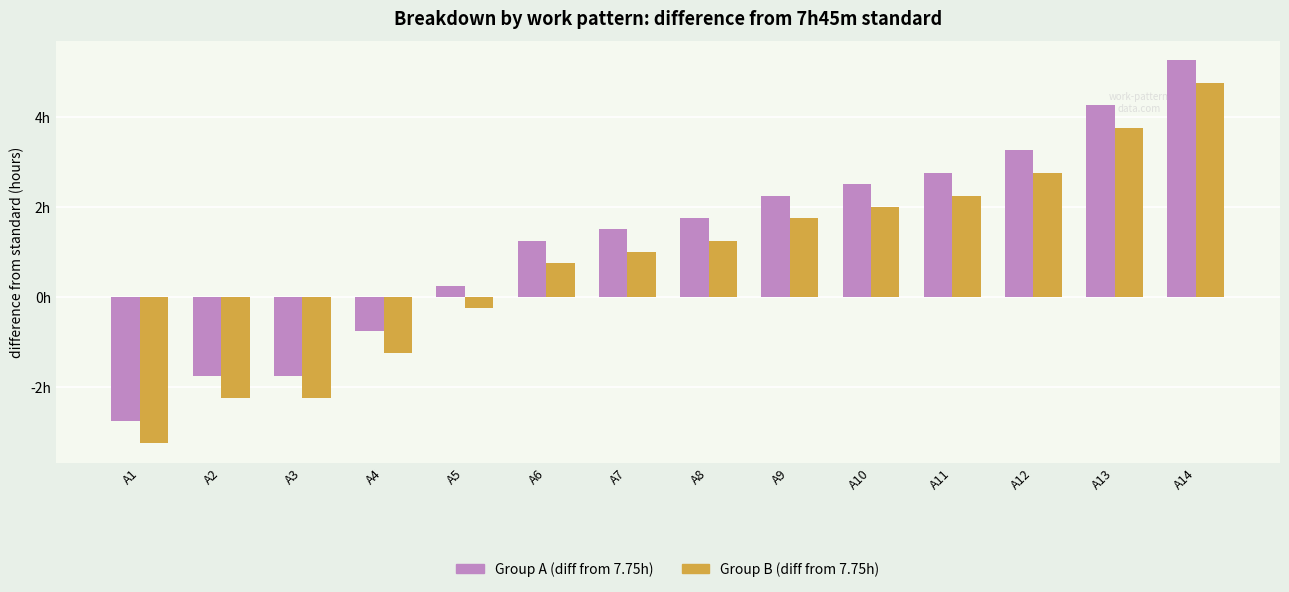

Are the bars grouped side by side (vs. stacked)?

Yes